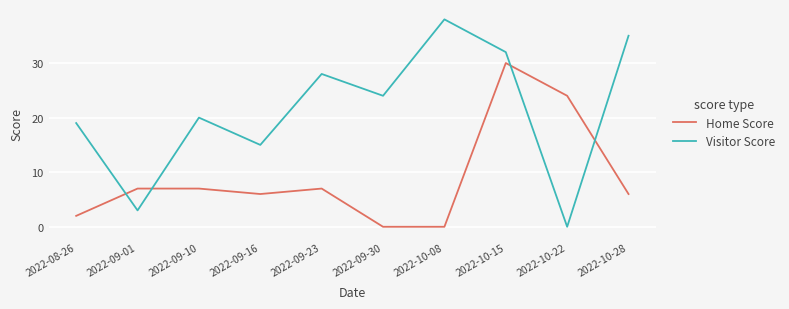

How many values in Visitor Score are above zero?

9